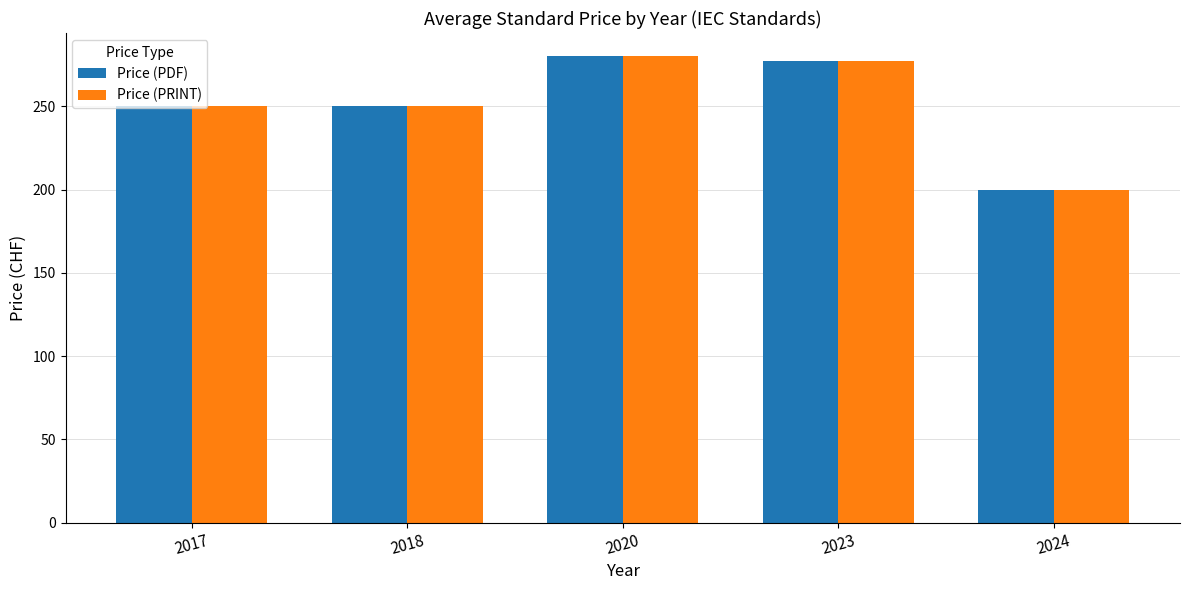

What is the total value across all series at 2017?

500.0